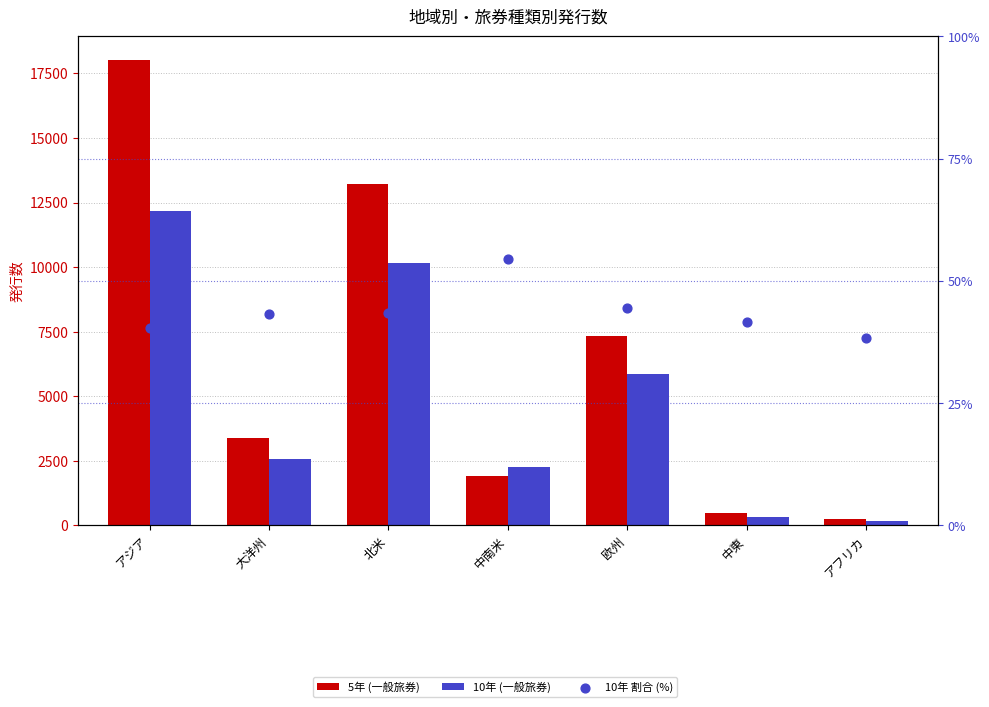

Which series reaches the maximum Y coordinate?

5年 (一般旅券)